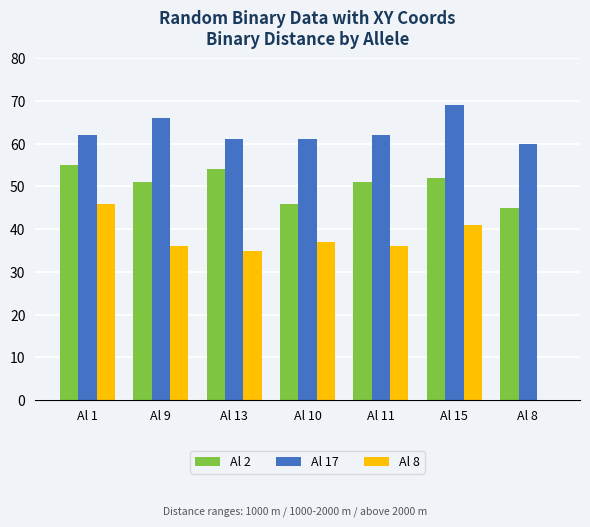

How many data points does each series have?

7